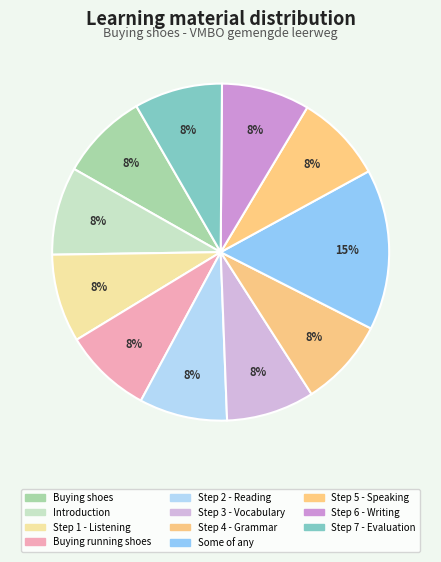

To the nearest percent, what portion does Step 4 - Grammar represent?

8%